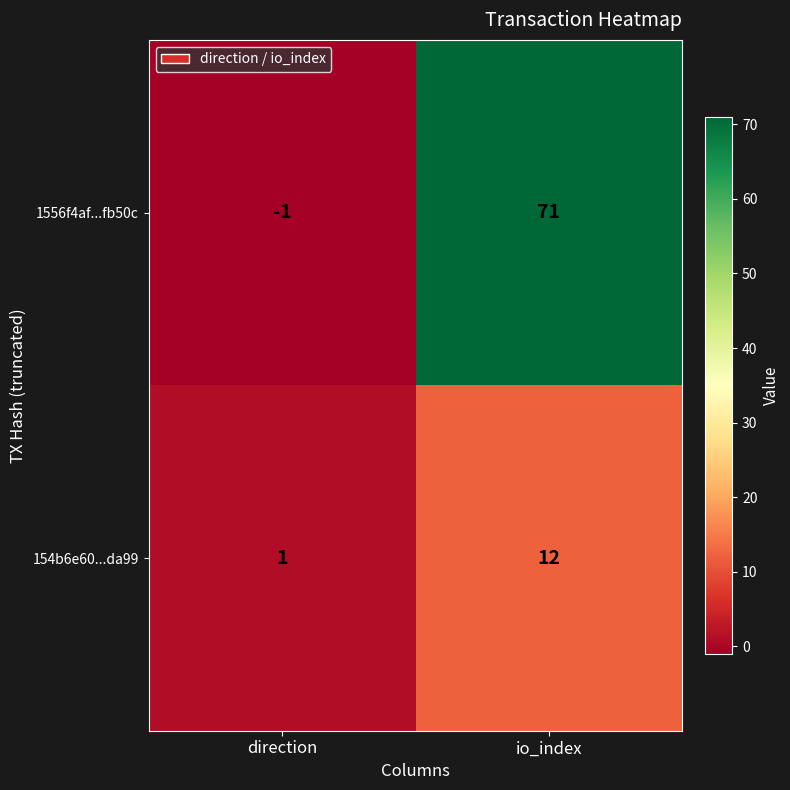

What is the maximum value shown in the chart?

71